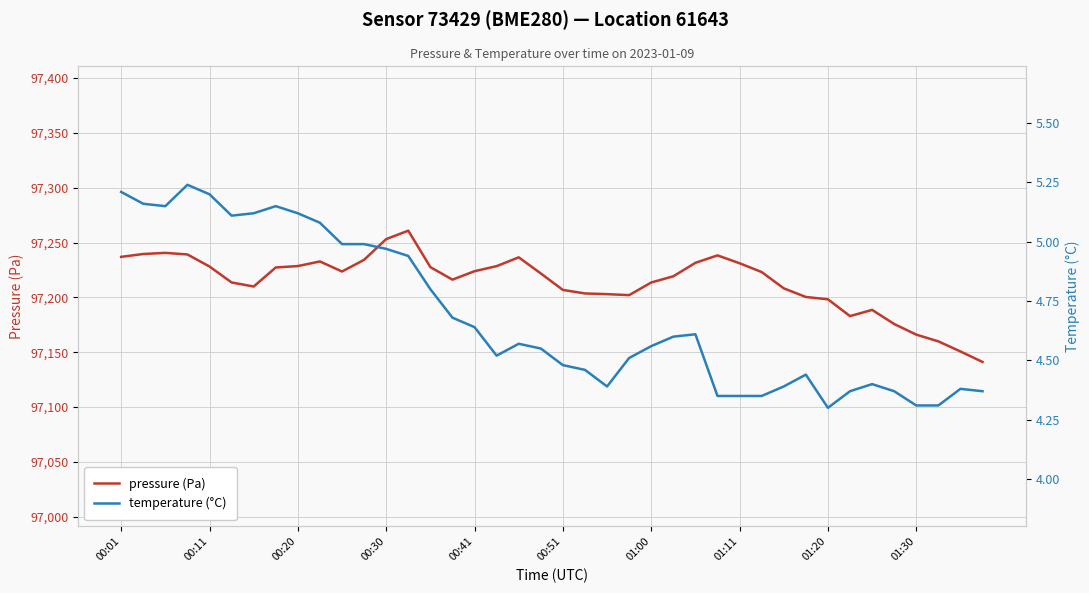

The pressure (Pa) series shows 130621.5 at 00:41. True or false?

False